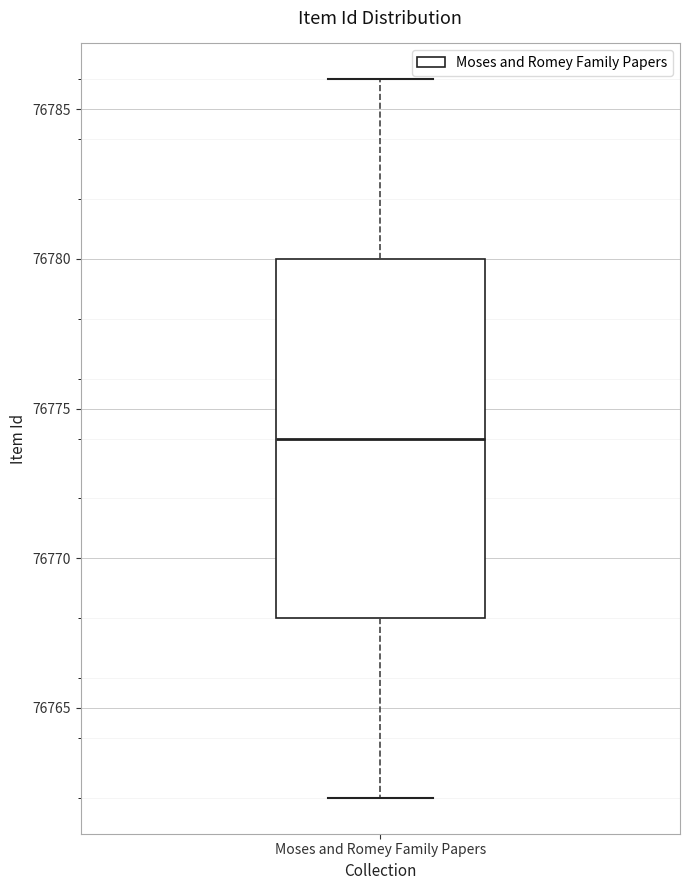

Transcribe this box plot: give where the median line is, the range the box spans, and where the two whiskers end, as read against the y-axis. The values are not printed on the chart, so give them approximately, as read against the axis.

median 76774, box 76768 to 76780, whiskers 76762 to 76786